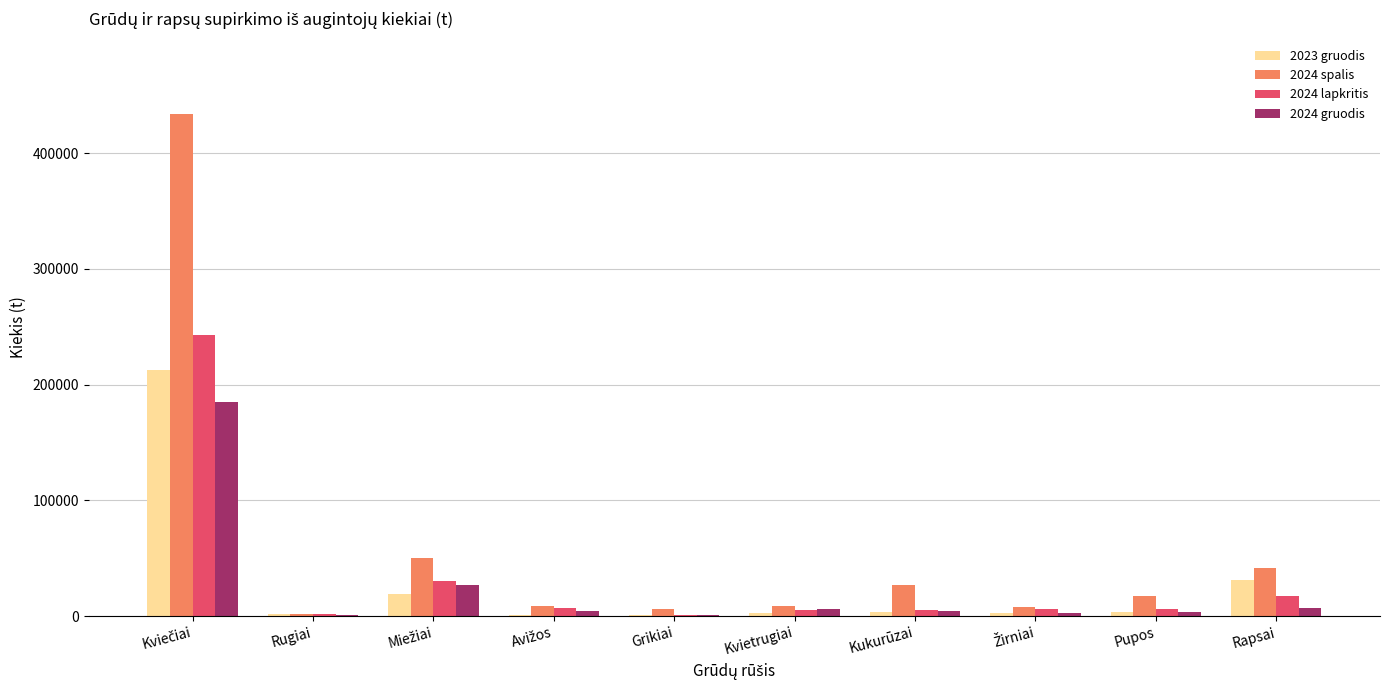

True or false: 2023 gruodis has a value of 2609.2 at Kvietrugiai.

True